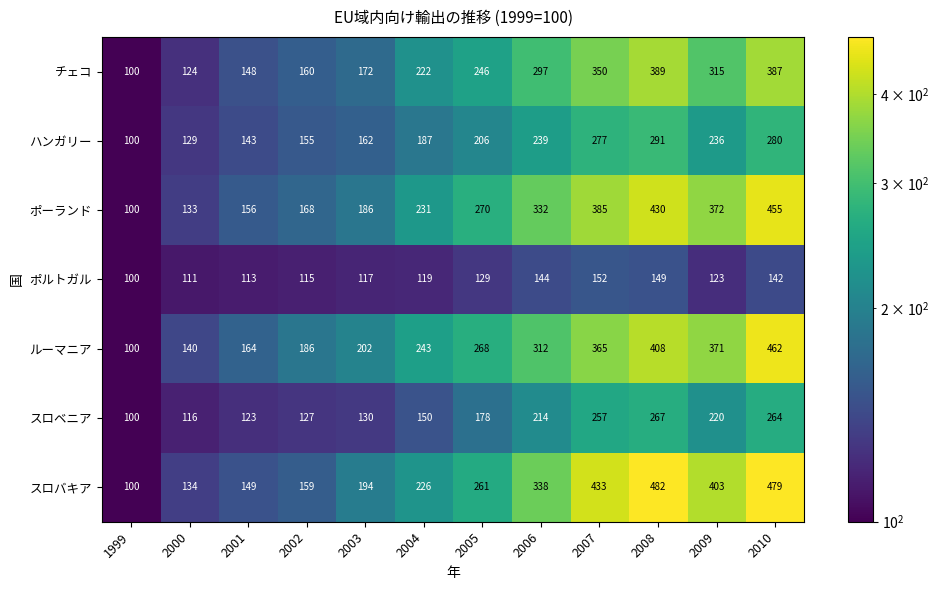

Is it true that チェコ equals 82 at 2008?

False